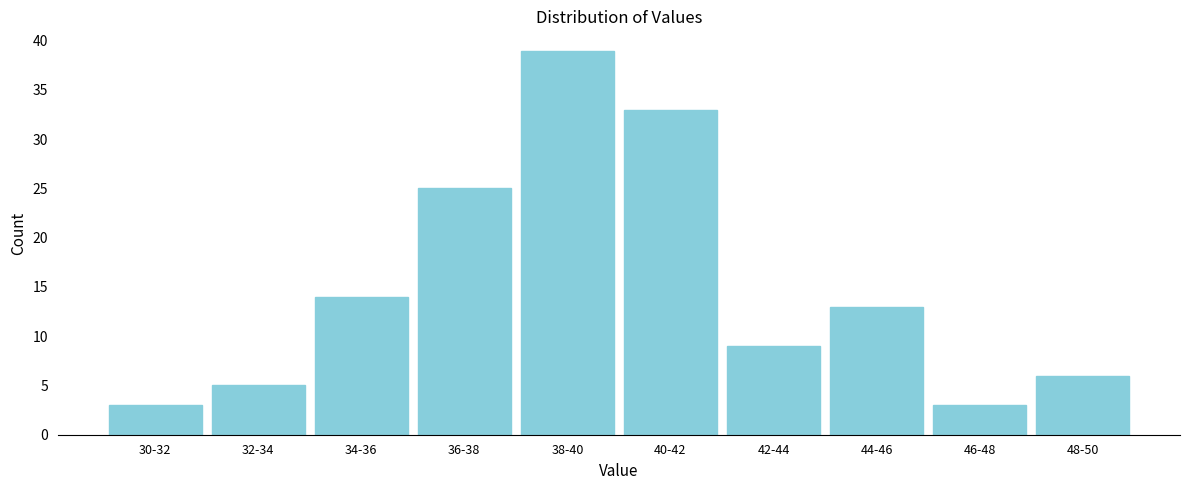

Reading left to right, list all the values displayed in this chart.

3	5	14	25	39	33	9	13	3	6